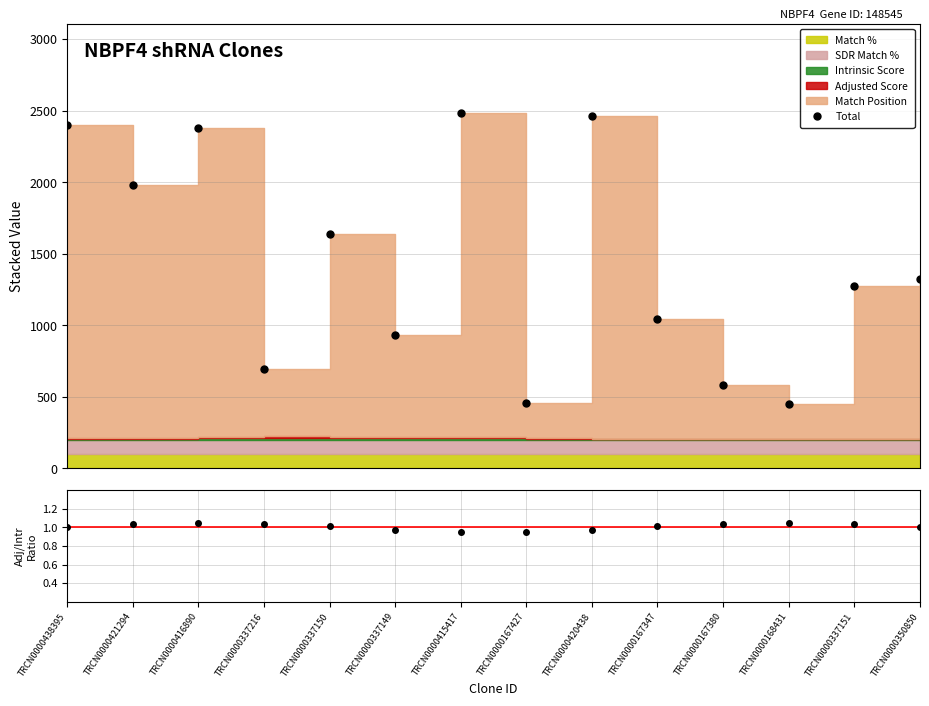

What is the label of the 9th point from the right?

TRCN0000337149